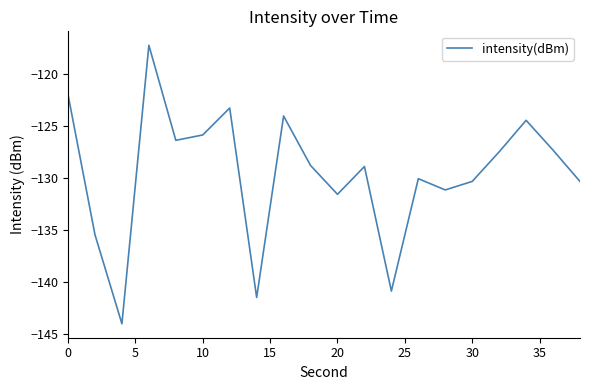

What is the minimum value shown in the chart?

-144.0